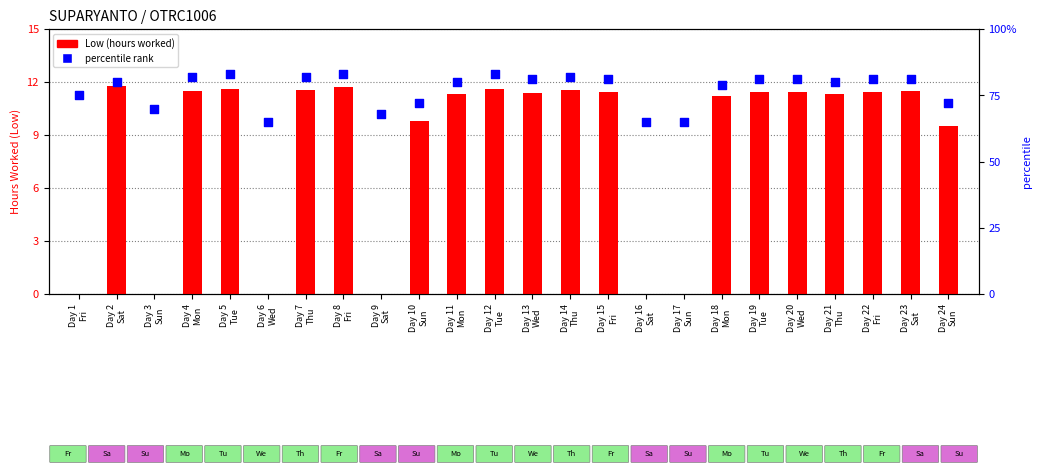

Which series reaches the maximum Y coordinate?

percentile rank